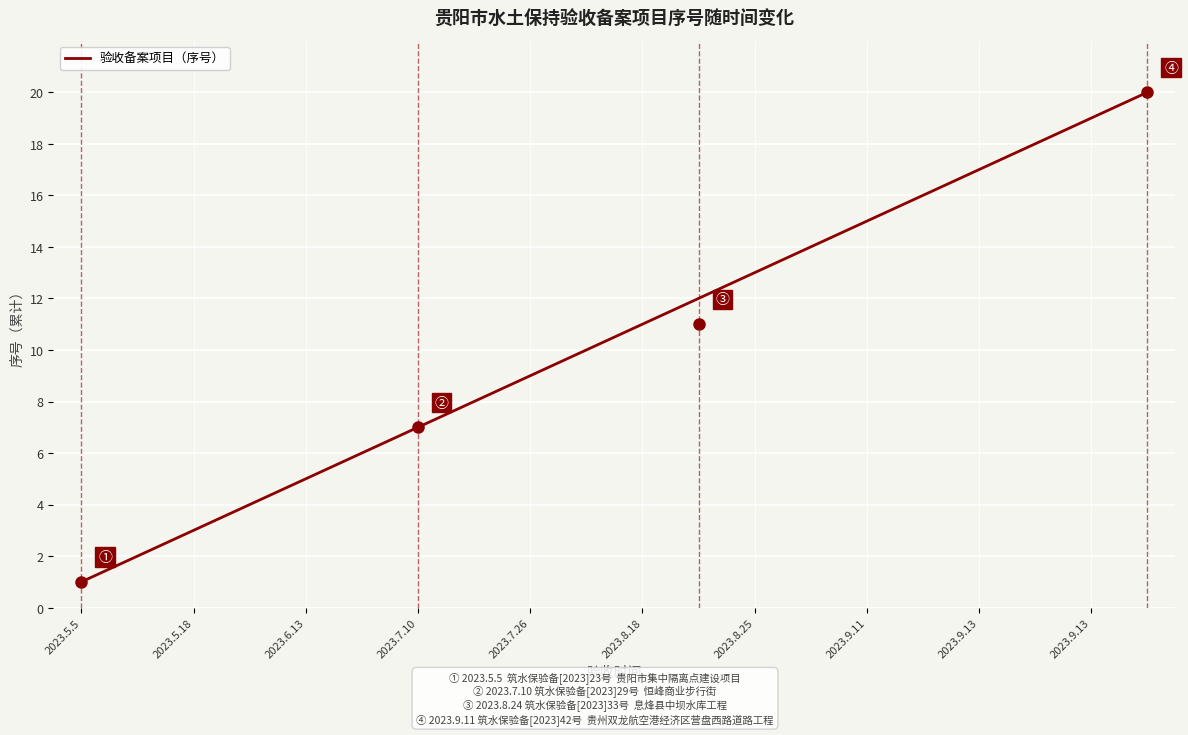

What is the maximum value shown in the chart?

20